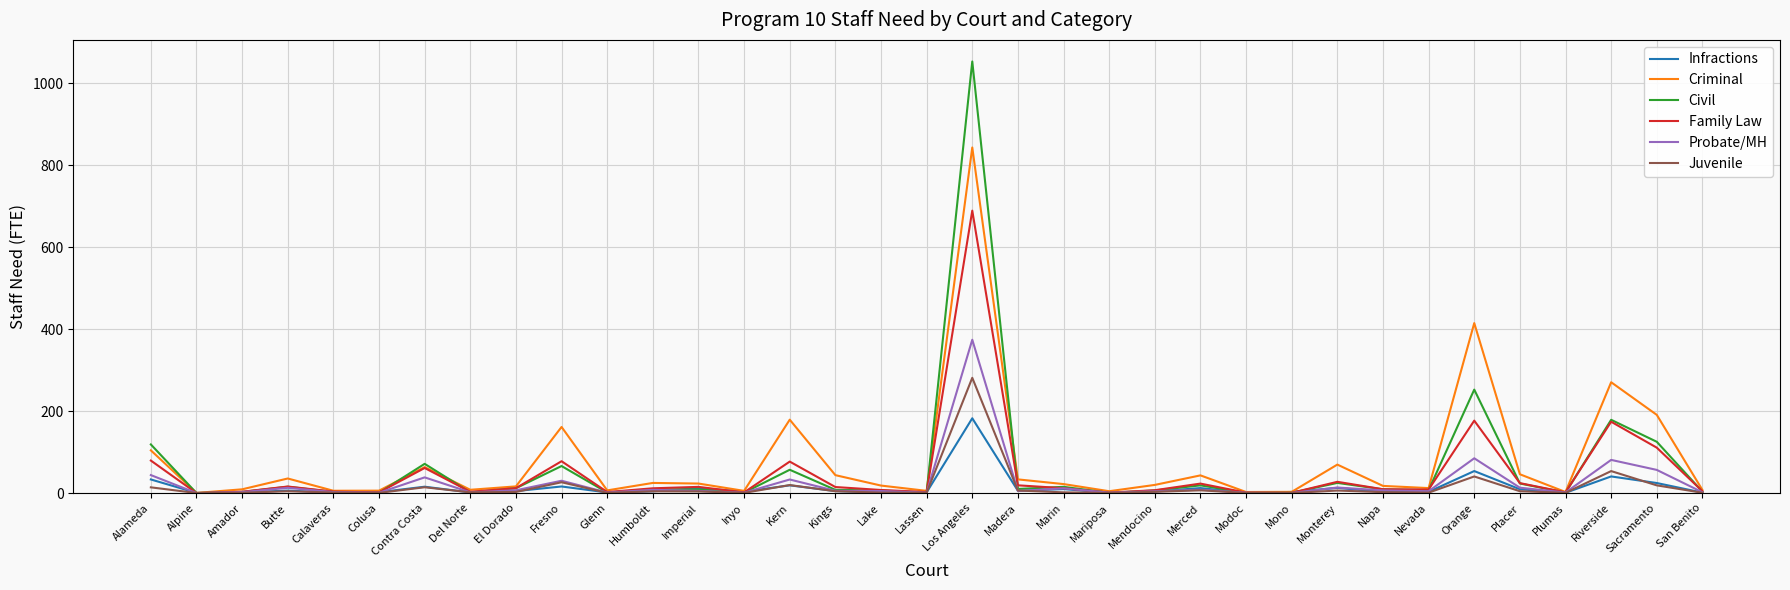

What is the difference between the maximum and minimum values in the Criminal series?

842.4